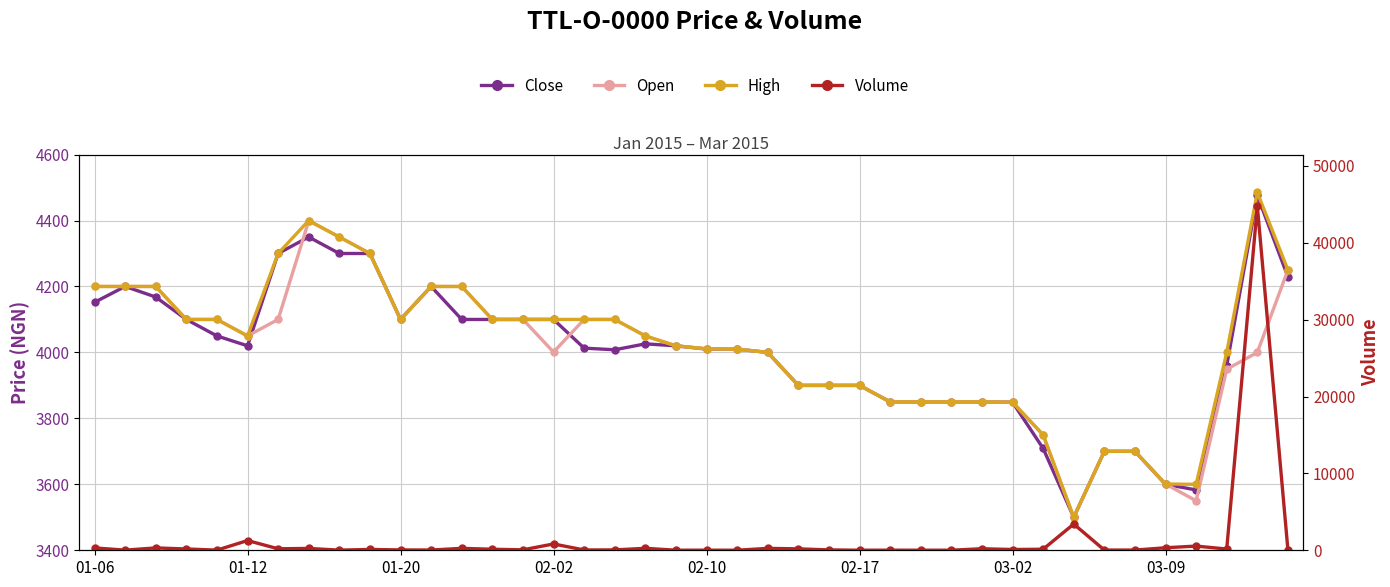

What position from the left is 33?

34